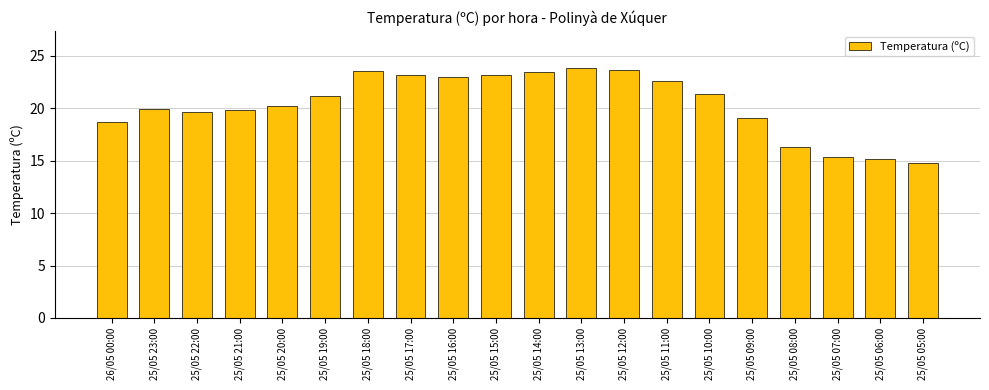

Approximately how many times larger is the value at 25/05 23:00 compared to 25/05 08:00?

1.2